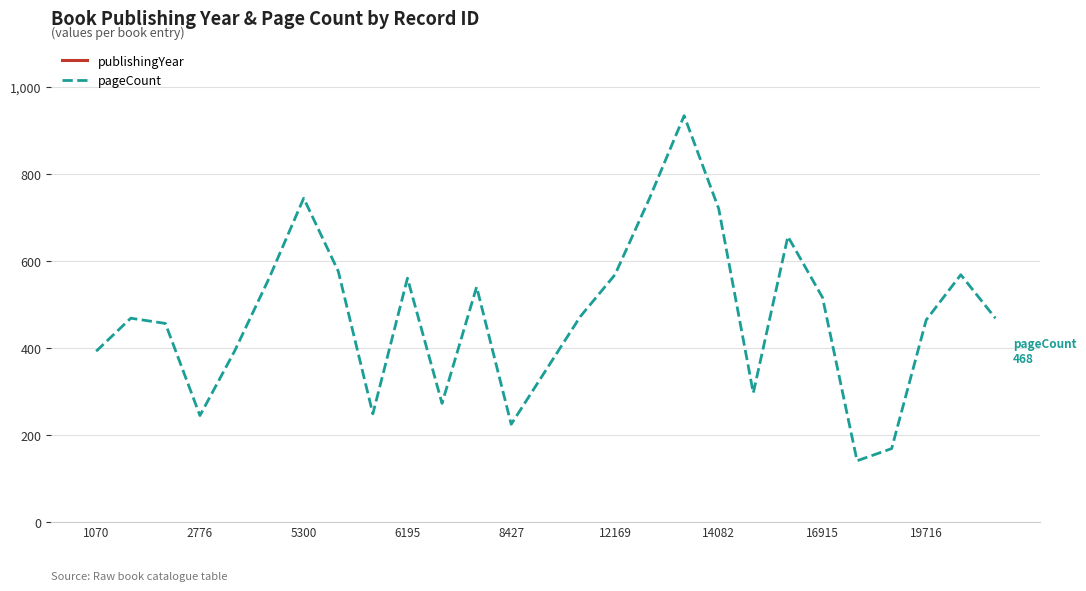

Does the chart have visible grid lines?

Yes